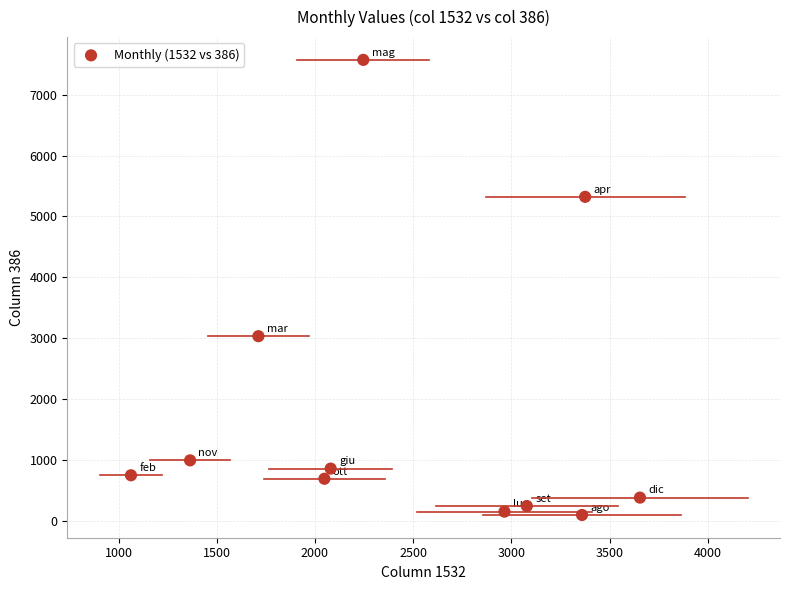

What is the range of X values (max minus min)?

2592